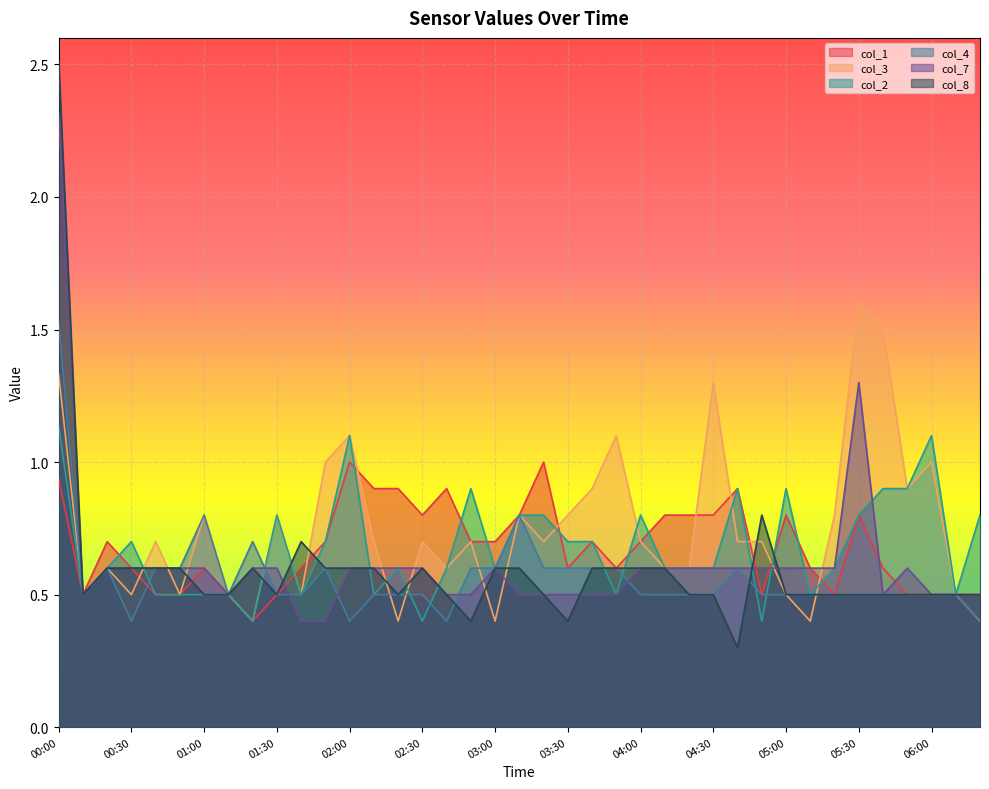

In col_1, how many points are lower than both neighbors (excluding endpoints)?

7